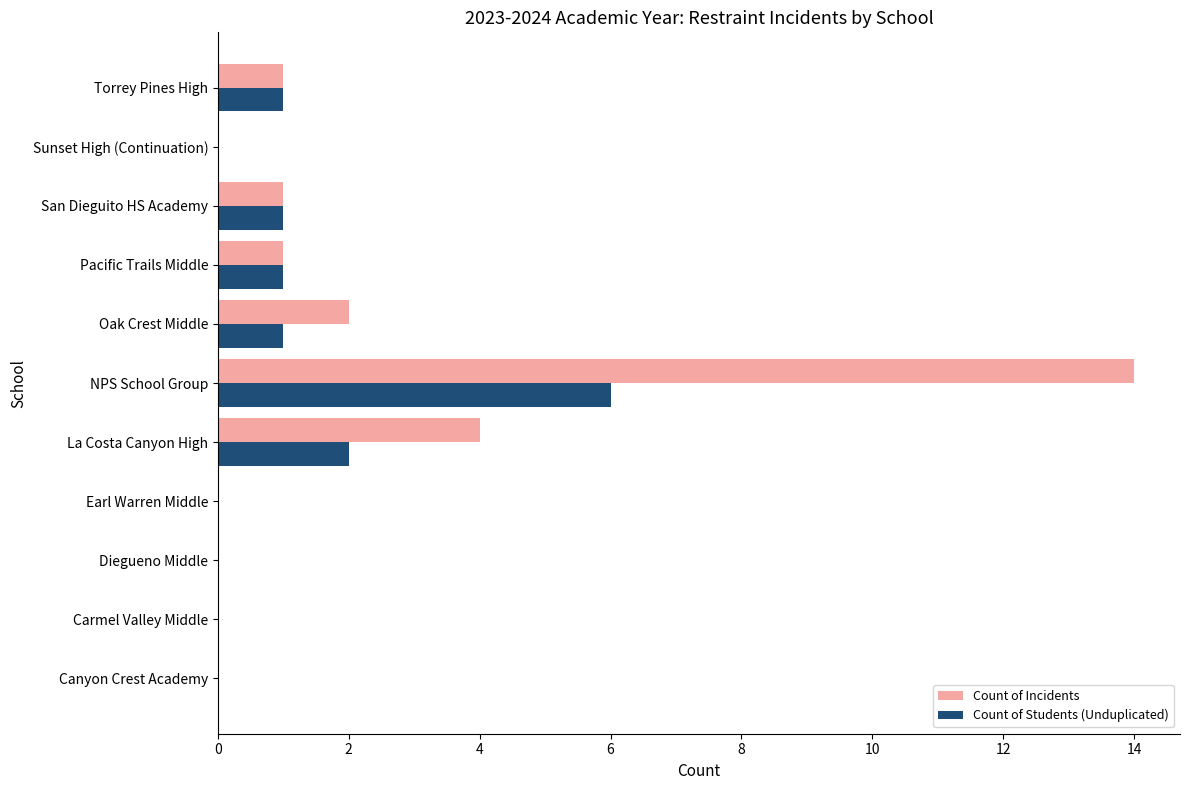

Is it true that Count of Students (Unduplicated) equals 0 at Canyon Crest Academy?

True